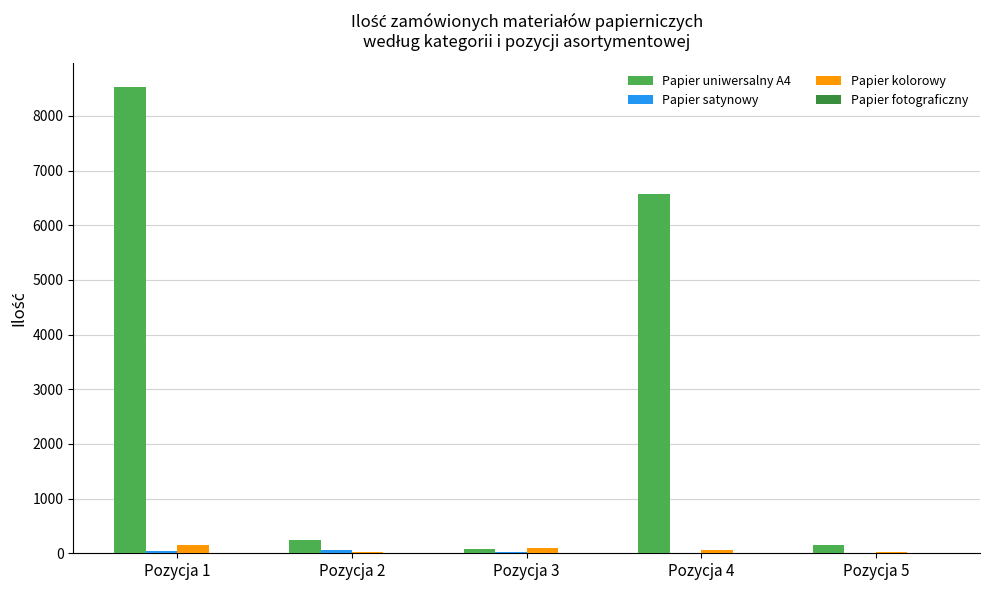

The value of Papier uniwersalny A4 at Pozycja 4 is 10727. True or false?

False